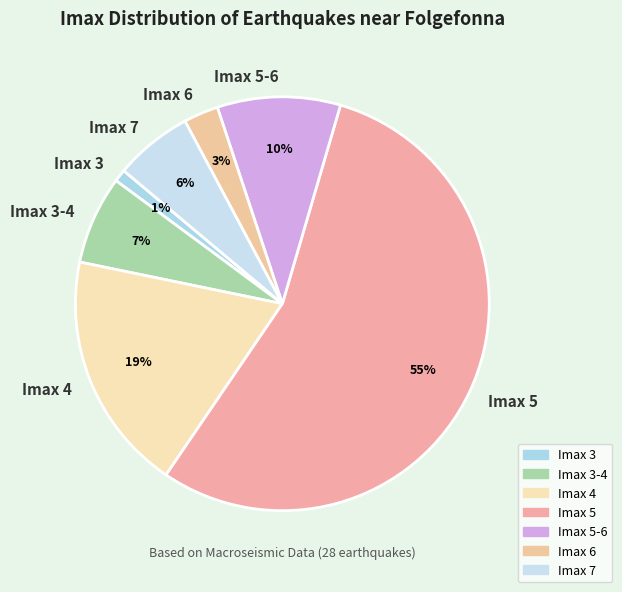

Do Imax 4 and Imax 7 together represent more than half of the pie?

No